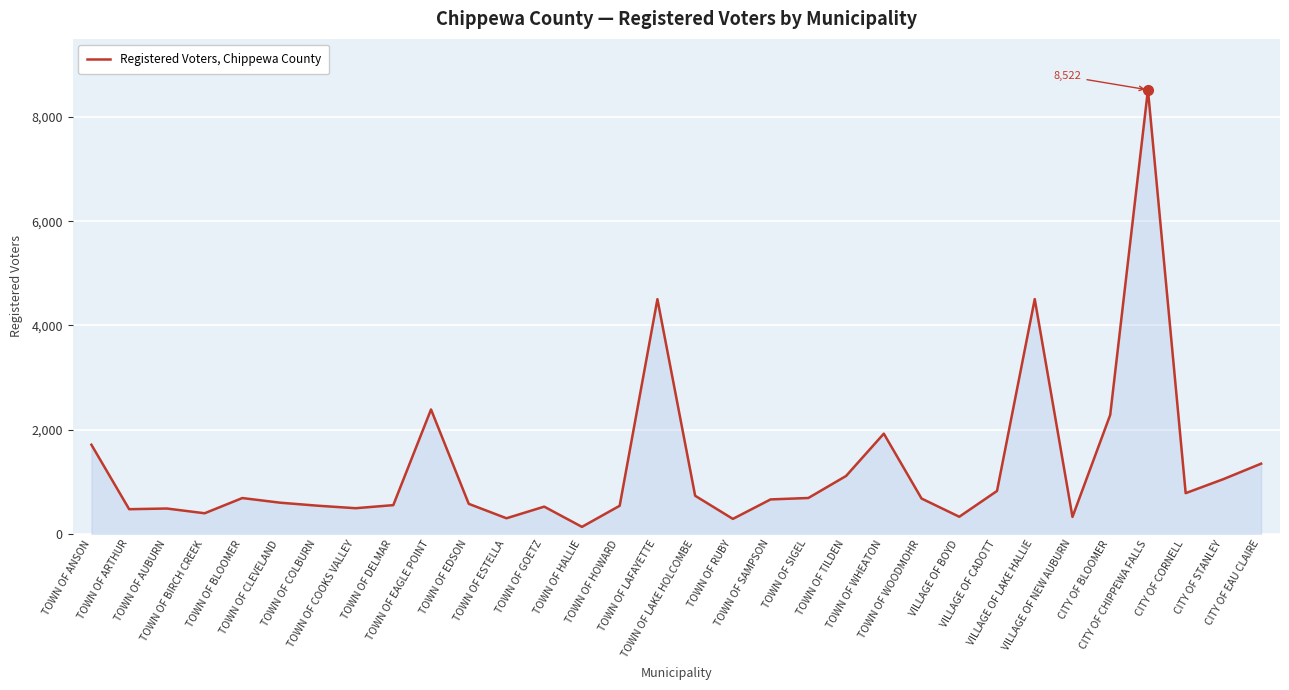

What is the maximum value shown in the chart?

8522